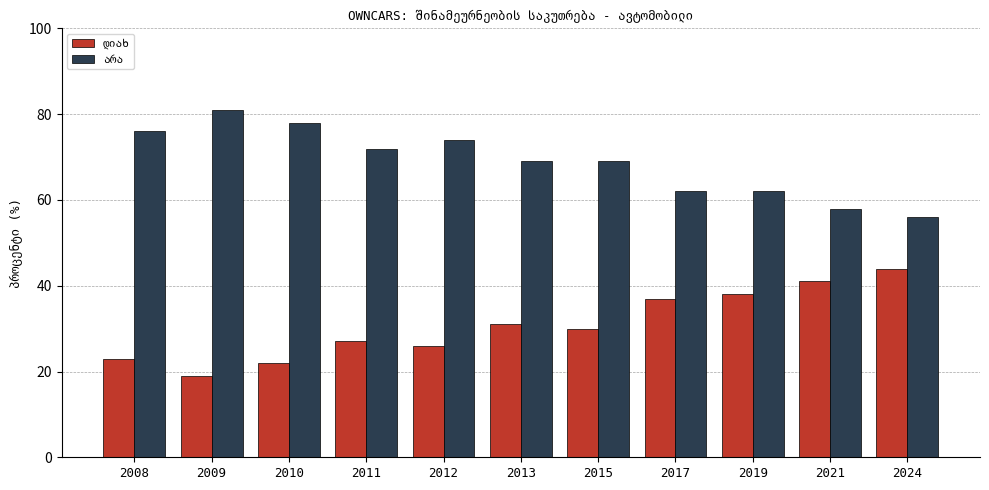

Which category has the lowest value across all series?

2009